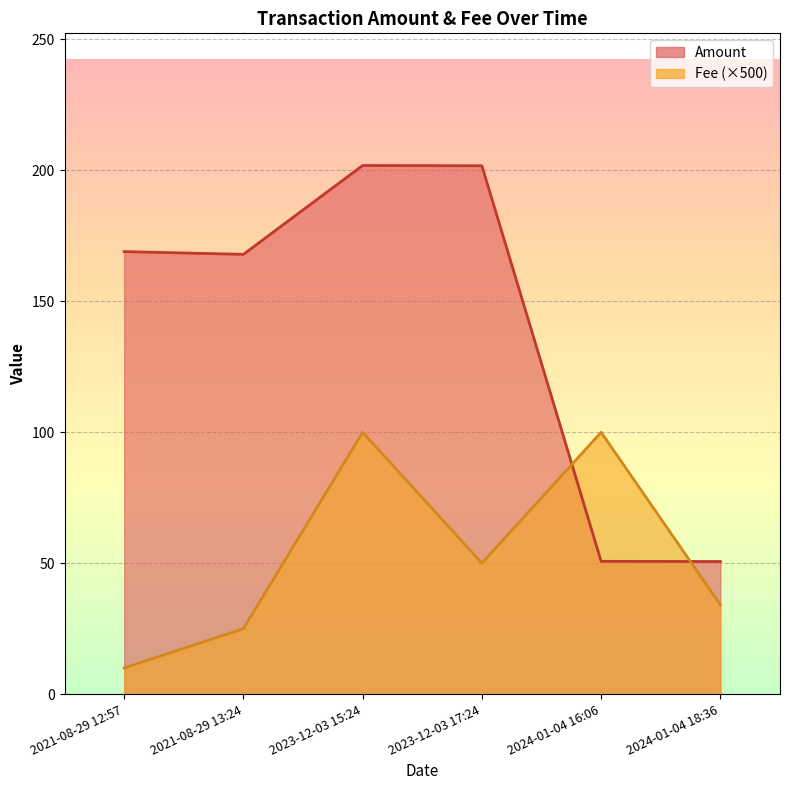

Which label corresponds to the largest value in the chart?

2023-12-03 15:24